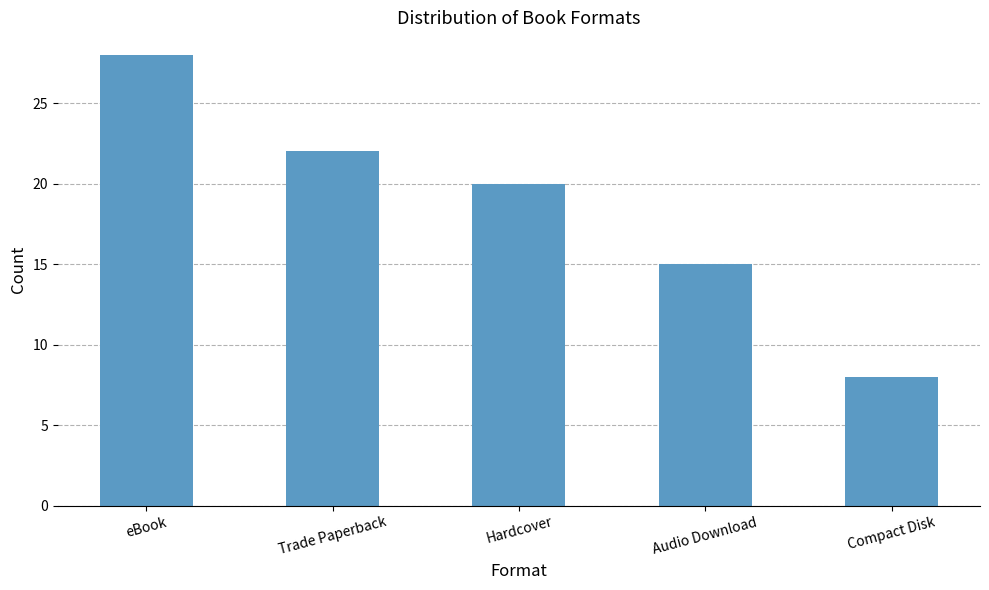

What is the value of the 1st bar from the left?

28